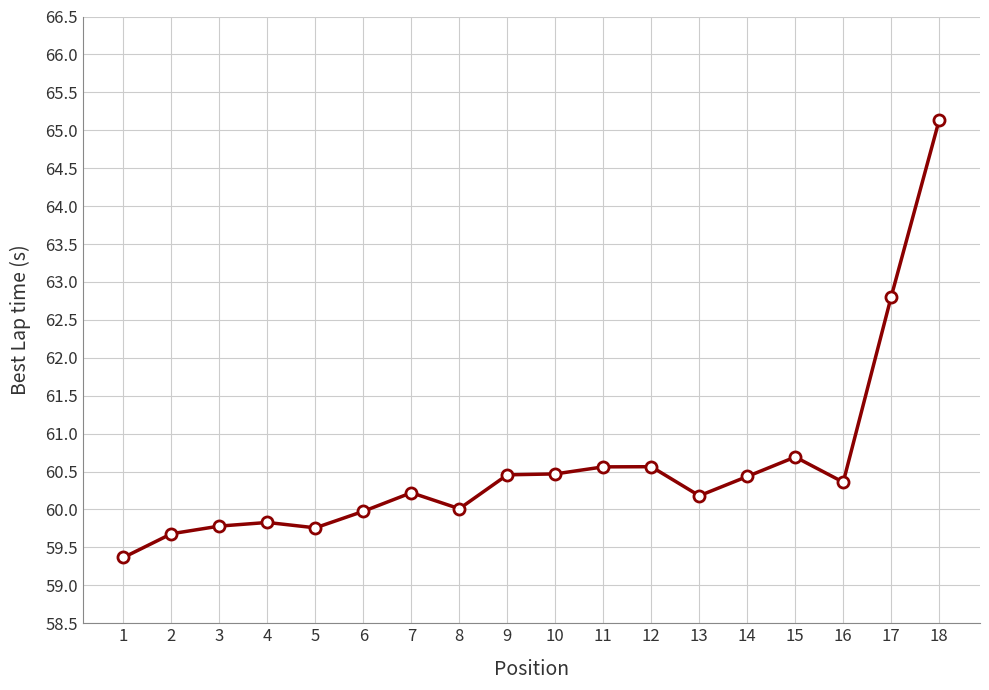

True or false: there are more than 2 points higher than both neighbors.

True